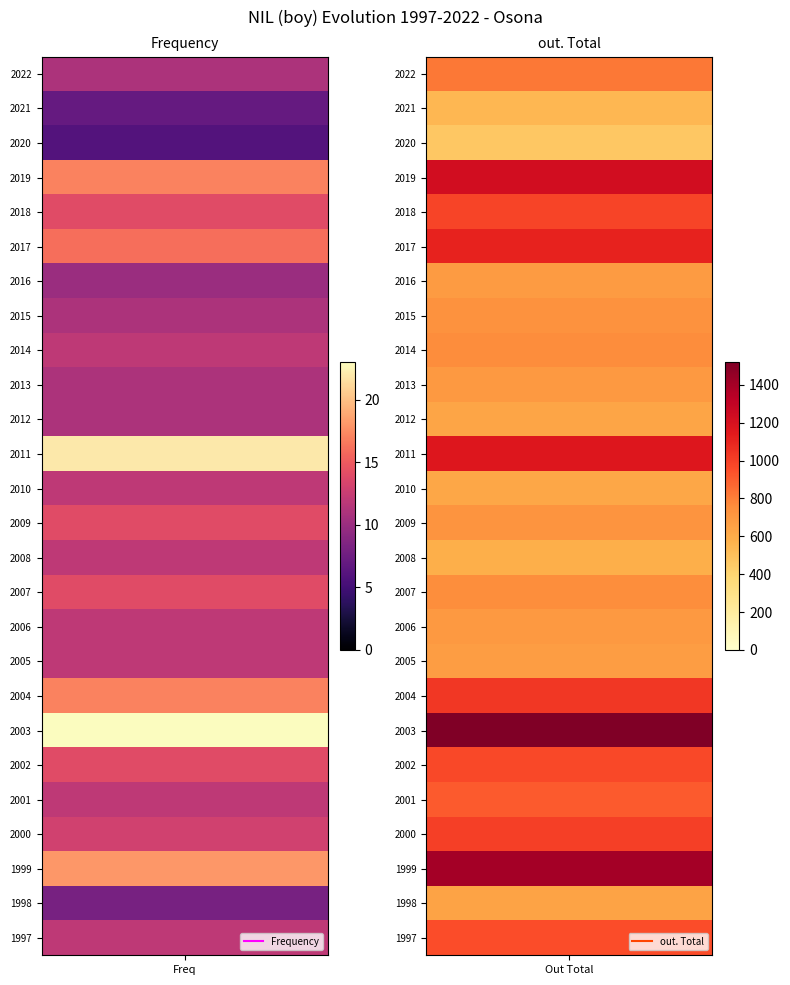

The out. Total series shows 999 at 2000. True or false?

True